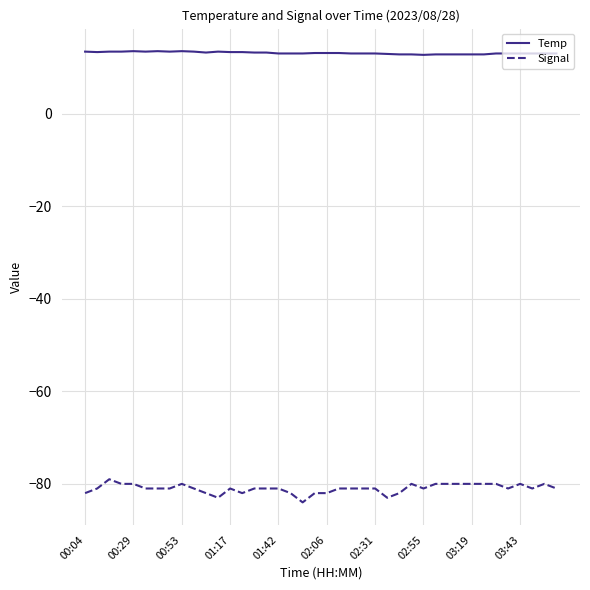

Rank the series by their average value, from highest to lowest.

Temp, Signal